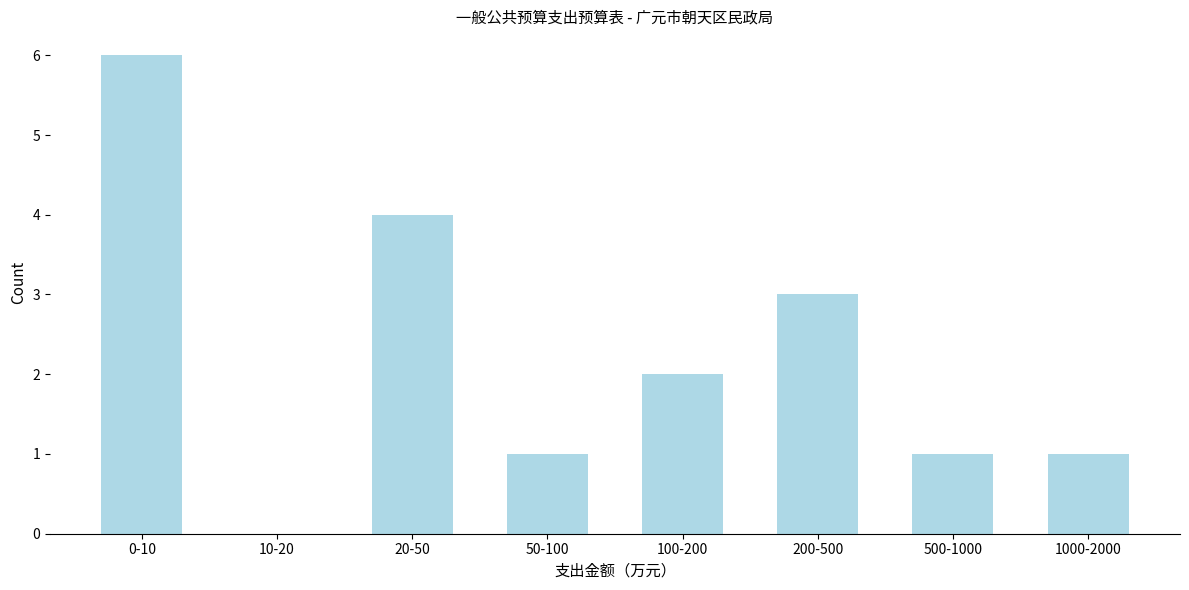

Reading left to right, extract all data points from this chart.

0-10=6	10-20=0	20-50=4	50-100=1	100-200=2	200-500=3	500-1000=1	1000-2000=1